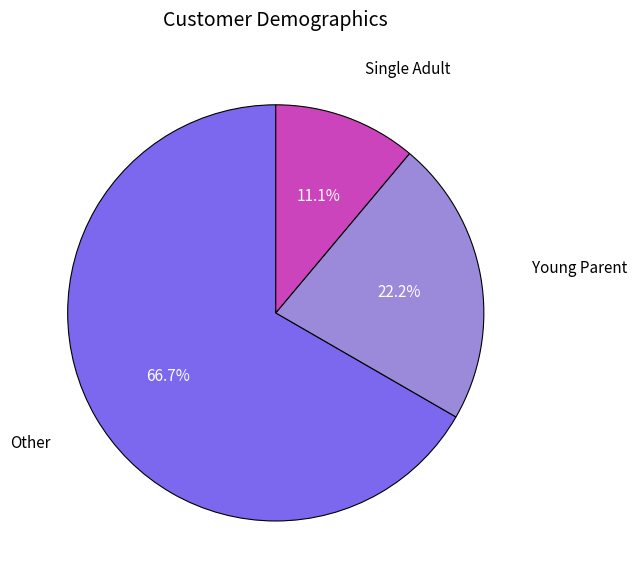

Between Other and Single Adult, which is larger?

Other